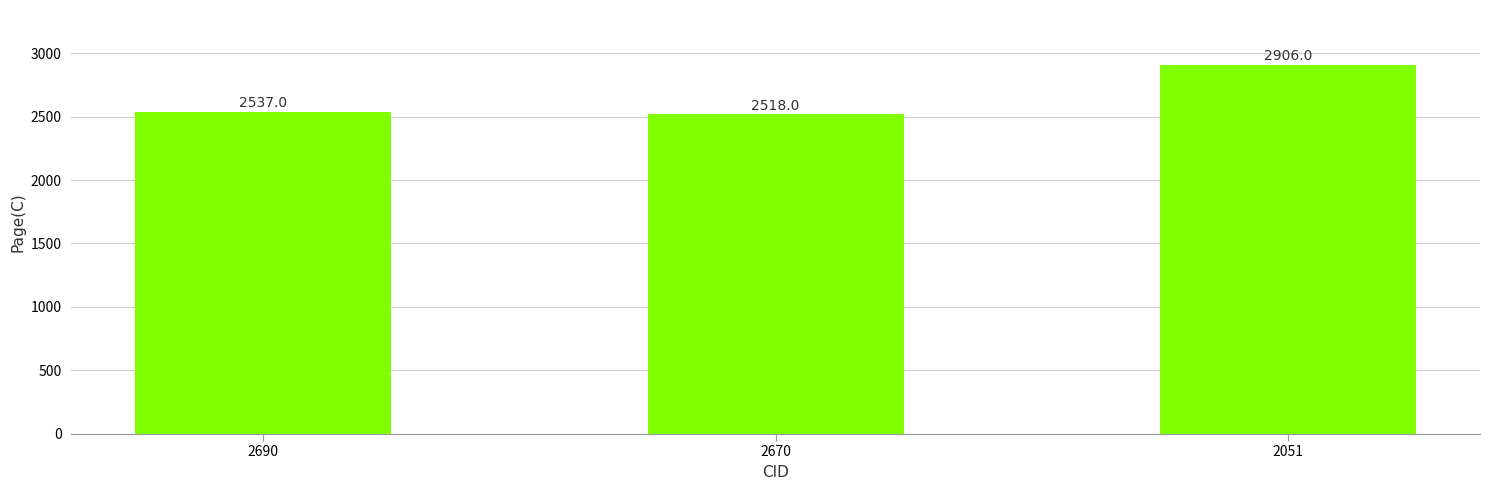

How many series are shown in this chart?

1